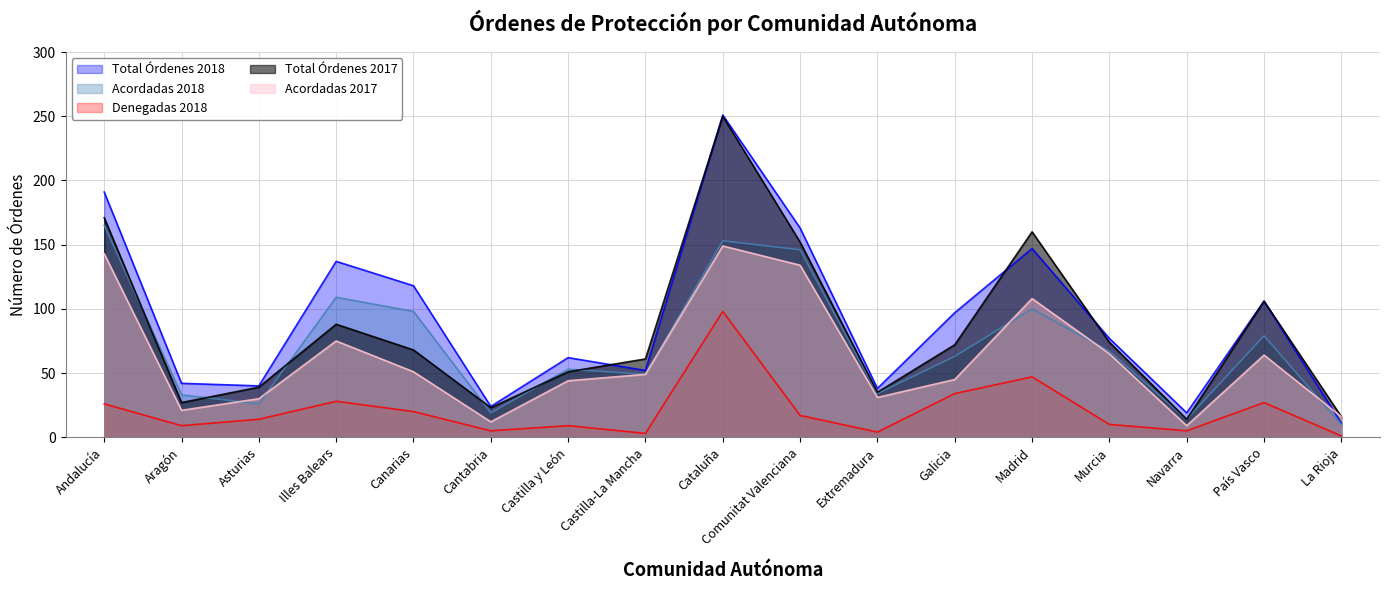

Reading left to right, extract all data points from this chart.

Total Órdenes 2018: Andalucía=191	Aragón=42	Asturias=40	Illes Balears=137	Canarias=118	Cantabria=24	Castilla y León=62	Castilla-La Mancha=52	Cataluña=251	Comunitat Valenciana=163	Extremadura=38	Galicia=97	Madrid=147	Murcia=77	Navarra=19	País Vasco=106	La Rioja=11
Acordadas 2018: Andalucía=165	Aragón=33	Asturias=26	Illes Balears=109	Canarias=98	Cantabria=19	Castilla y León=53	Castilla-La Mancha=49	Cataluña=153	Comunitat Valenciana=146	Extremadura=34	Galicia=63	Madrid=100	Murcia=67	Navarra=14	País Vasco=79	La Rioja=10
Denegadas 2018: Andalucía=26	Aragón=9	Asturias=14	Illes Balears=28	Canarias=20	Cantabria=5	Castilla y León=9	Castilla-La Mancha=3	Cataluña=98	Comunitat Valenciana=17	Extremadura=4	Galicia=34	Madrid=47	Murcia=10	Navarra=5	País Vasco=27	La Rioja=1
Total Órdenes 2017: Andalucía=171	Aragón=27	Asturias=39	Illes Balears=88	Canarias=68	Cantabria=23	Castilla y León=51	Castilla-La Mancha=61	Cataluña=250	Comunitat Valenciana=152	Extremadura=35	Galicia=72	Madrid=160	Murcia=74	Navarra=14	País Vasco=106	La Rioja=16
Acordadas 2017: Andalucía=143	Aragón=21	Asturias=30	Illes Balears=75	Canarias=51	Cantabria=12	Castilla y León=44	Castilla-La Mancha=49	Cataluña=149	Comunitat Valenciana=134	Extremadura=31	Galicia=45	Madrid=108	Murcia=65	Navarra=9	País Vasco=64	La Rioja=16